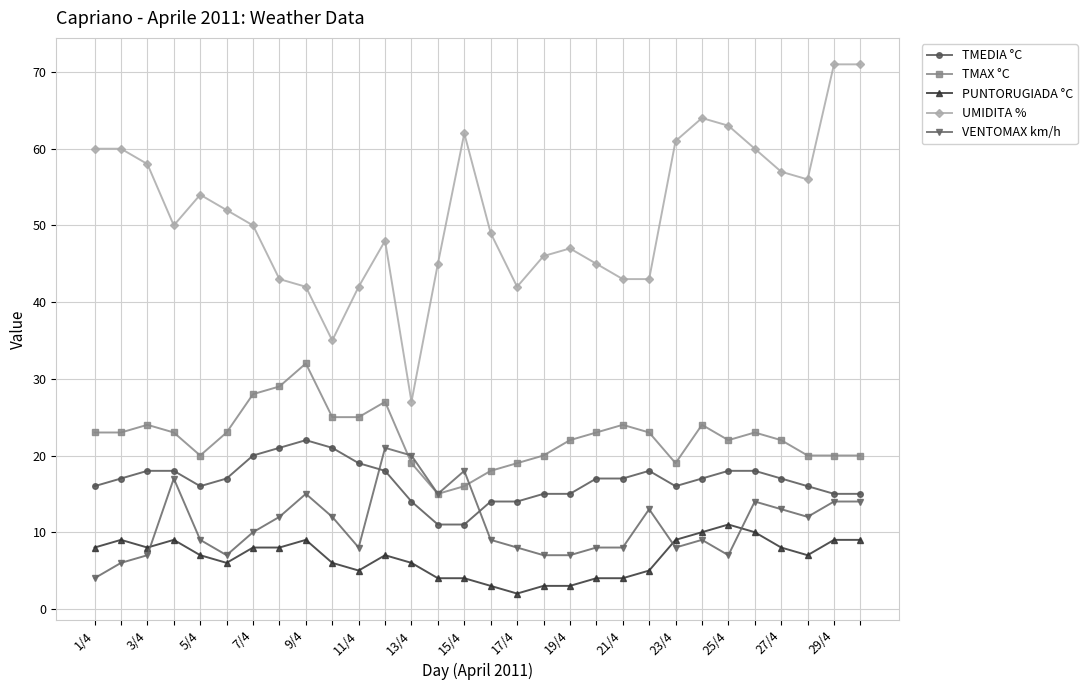

What is the sum of all PUNTORUGIADA °C values?

201